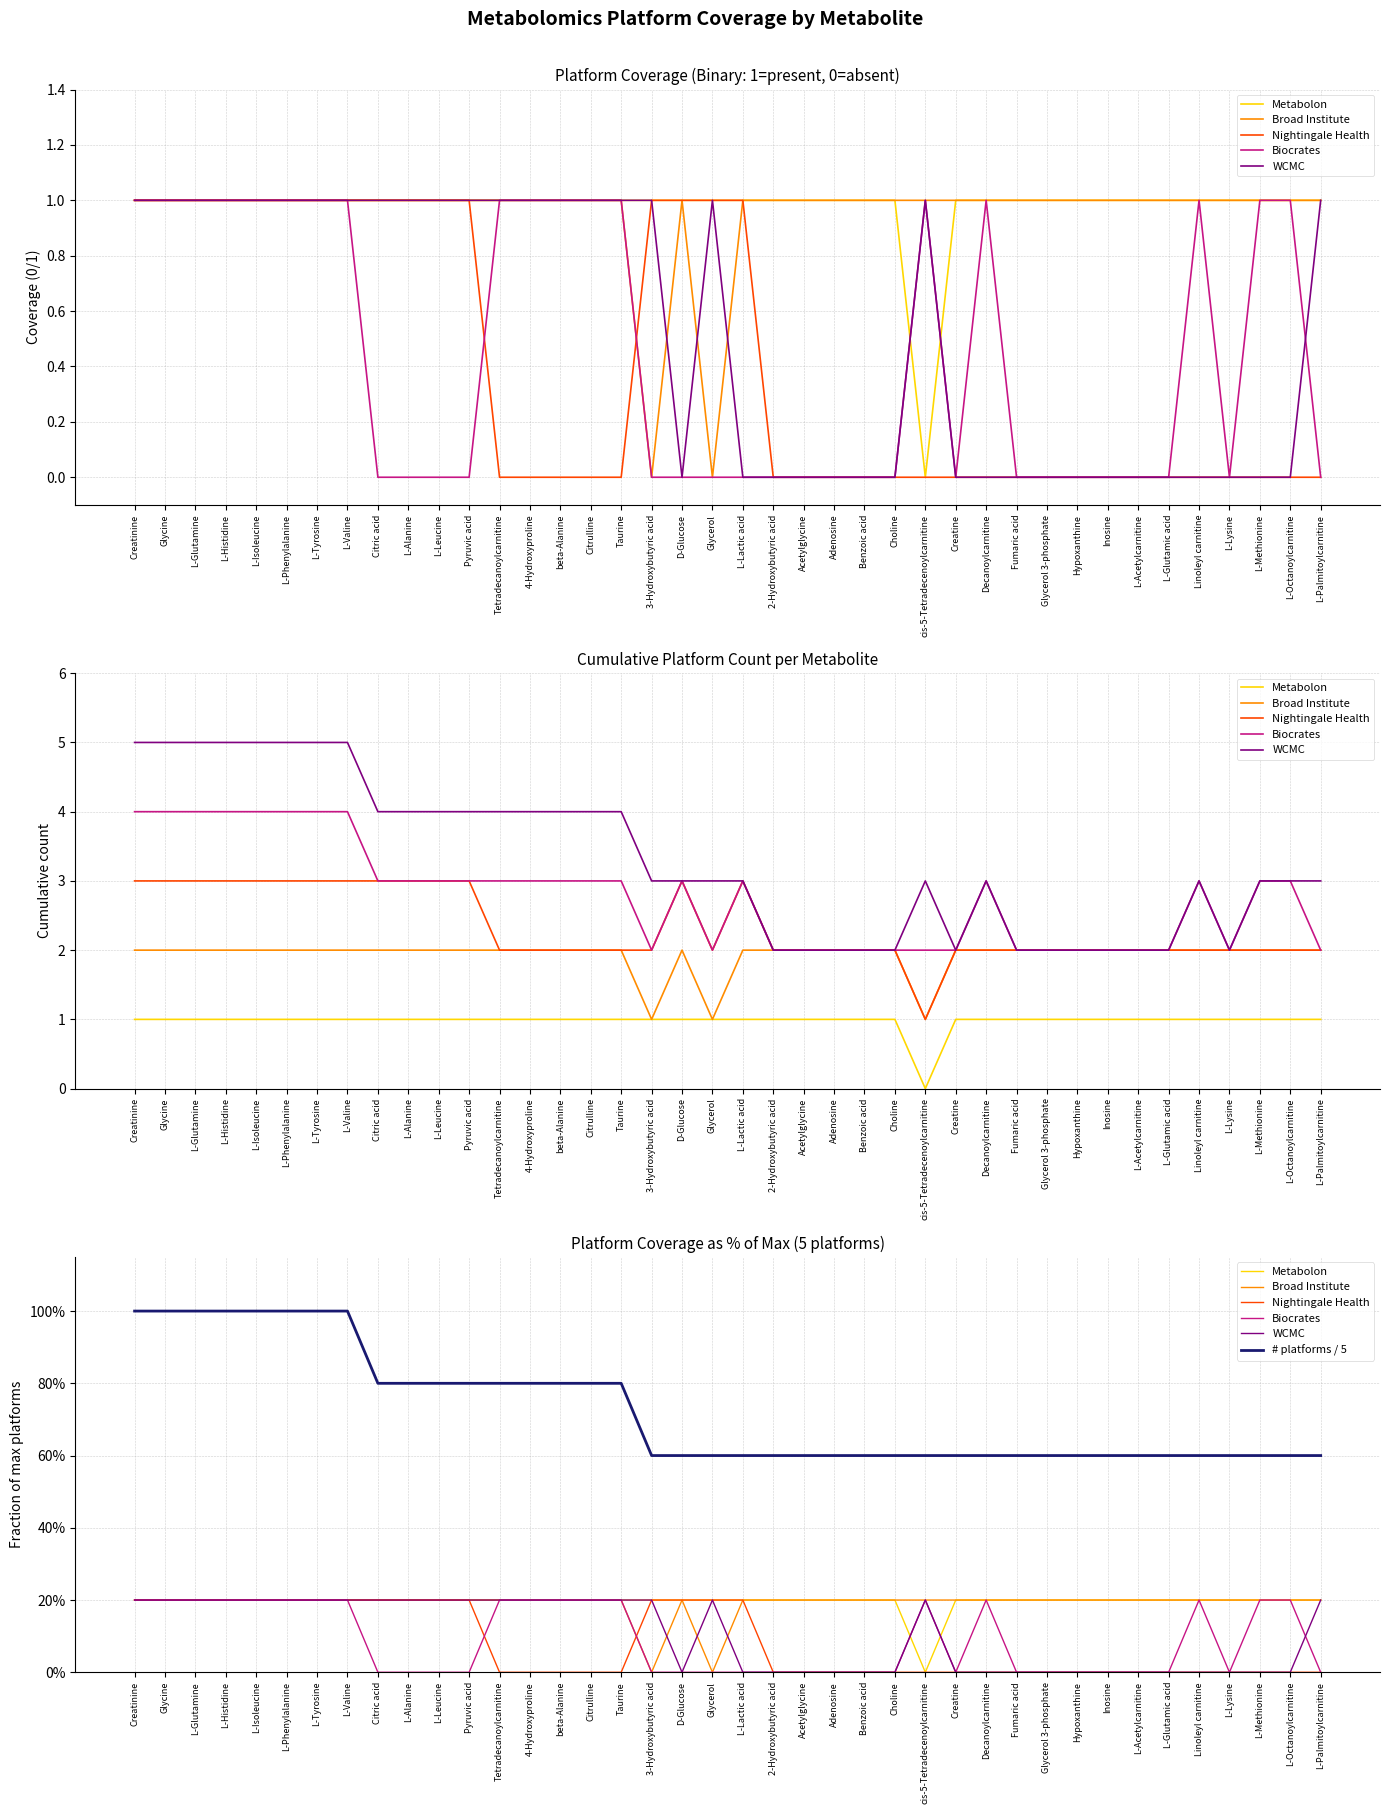

At which category is the sum across all series the highest?

Creatinine